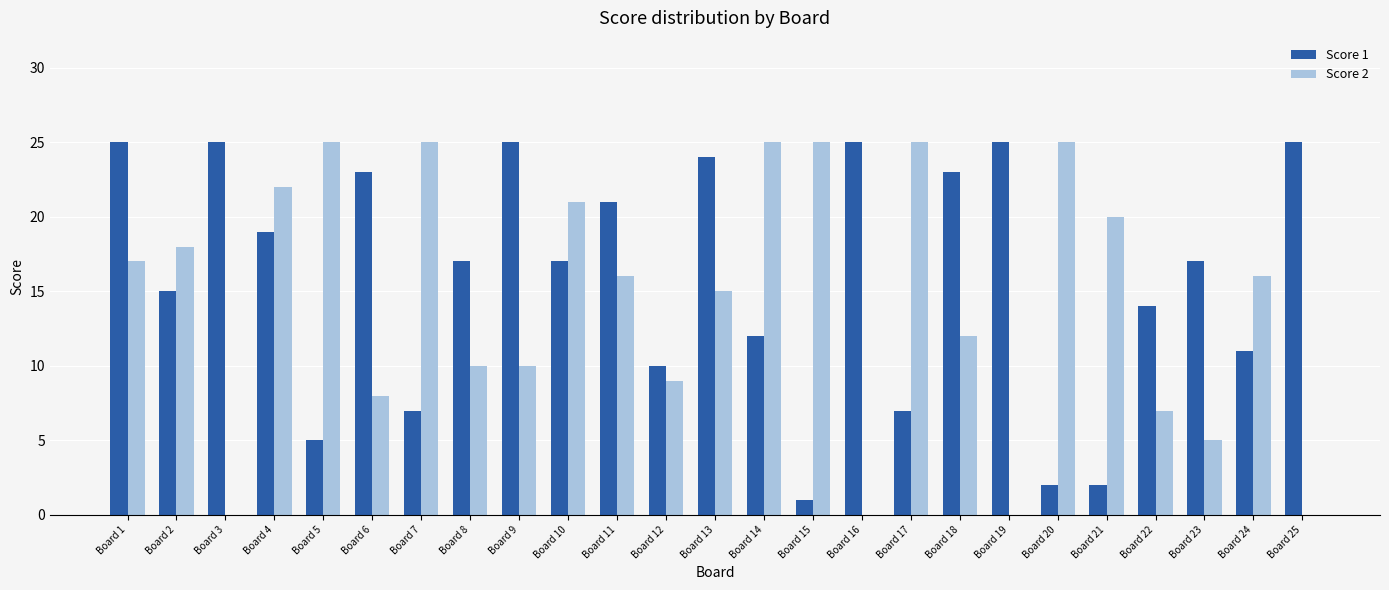

Which series changed the most between Board 4 and Board 24?

Score 1